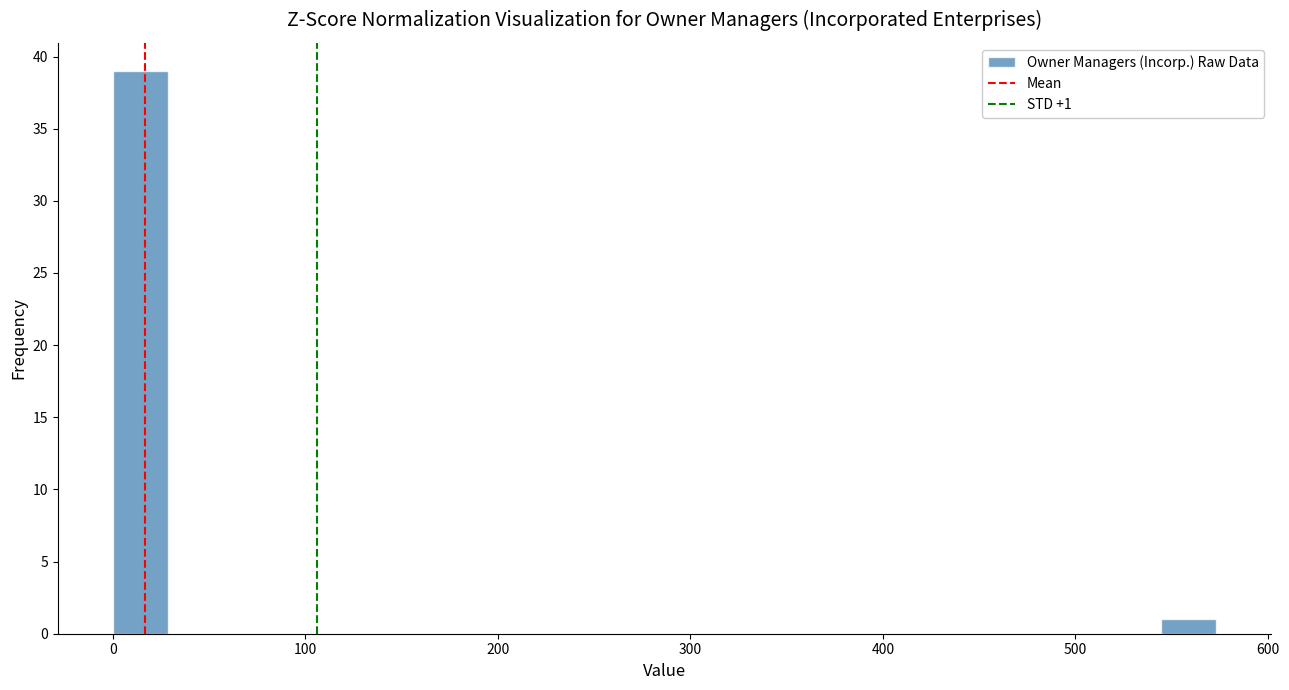

Around what value on the x-axis is the tallest bar? Give the approximate position of its centre, as read against the axis.

10